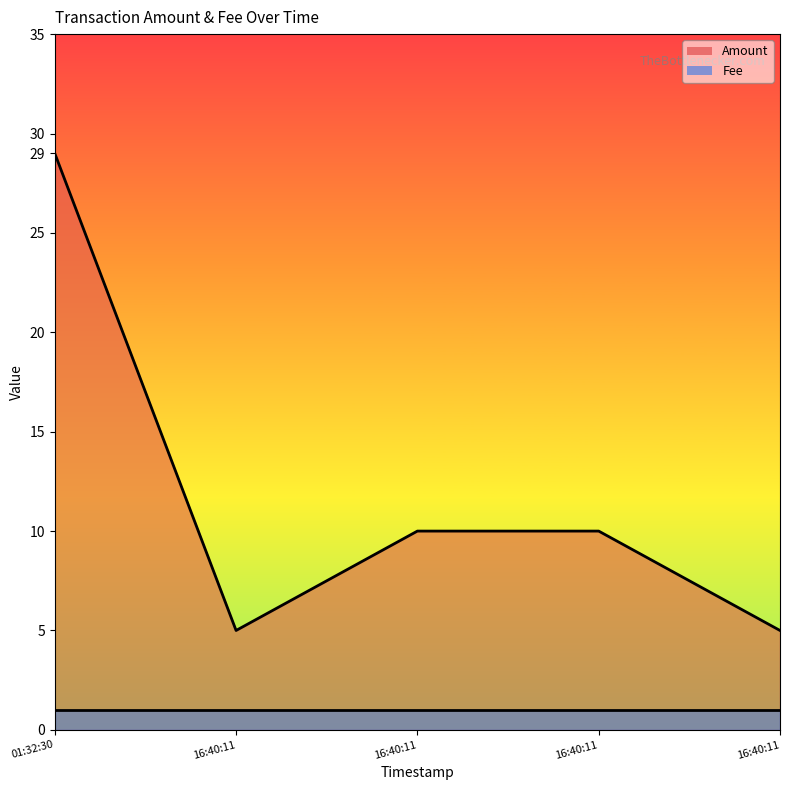

How many lines are shown in the chart?

2